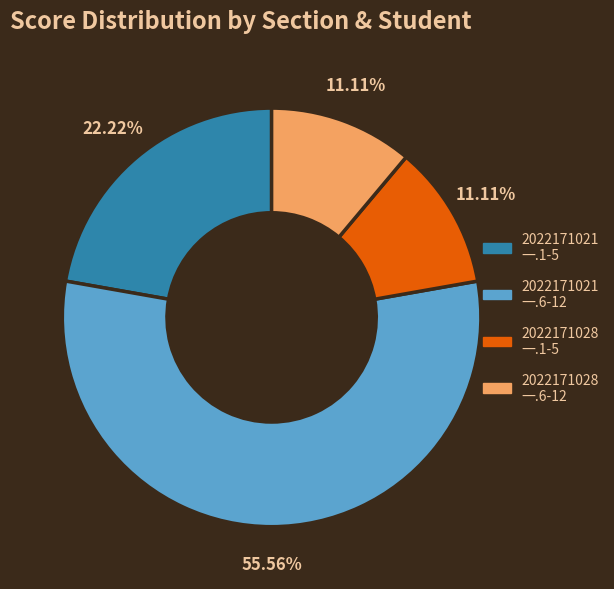

Is there any slice that represents more than half of the pie?

Yes